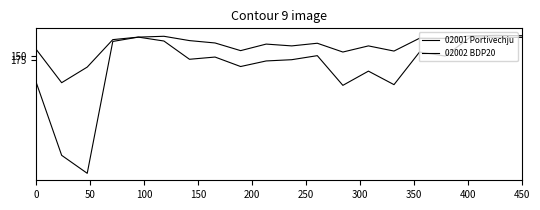

How many lines are shown in the chart?

2